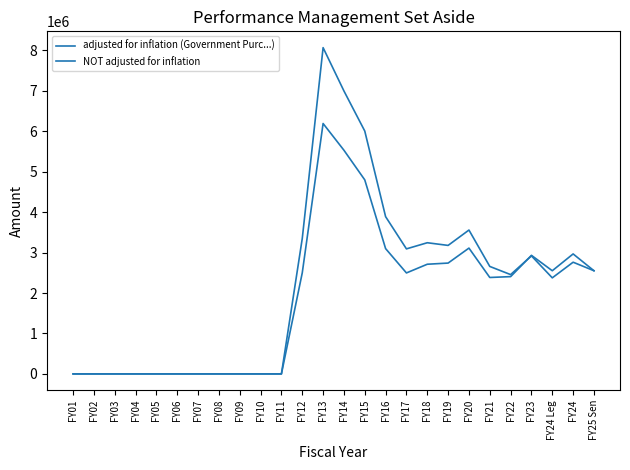

How many times do adjusted for inflation (Government Purc...) and NOT adjusted for inflation cross each other?

1